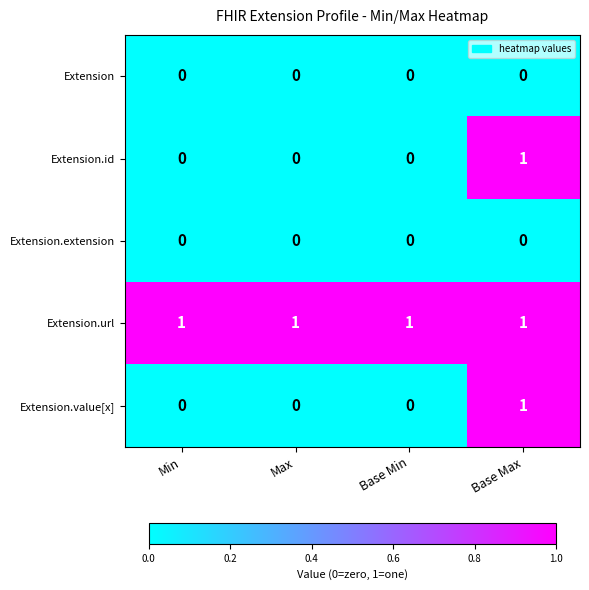

Which series has the largest total across all categories?

Extension.url